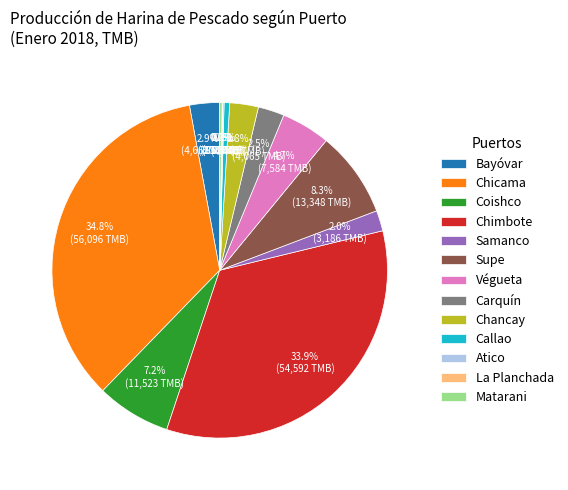

Combined, what portion of the pie is Coishco and Callao?

7.7%